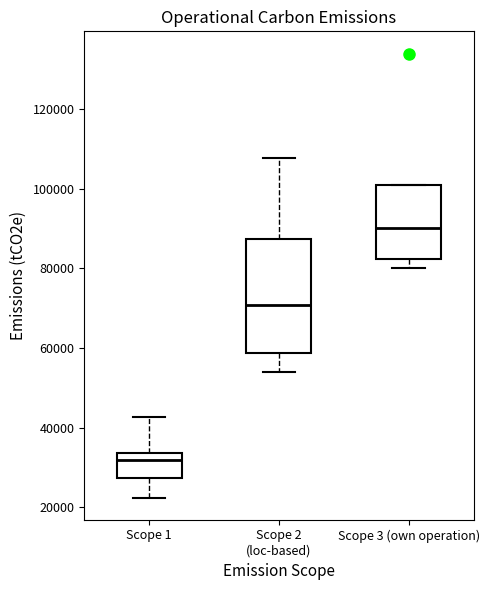

Comparing the boxes themselves (not the whiskers), which one is the tallest?

Scope 2 (loc-based)